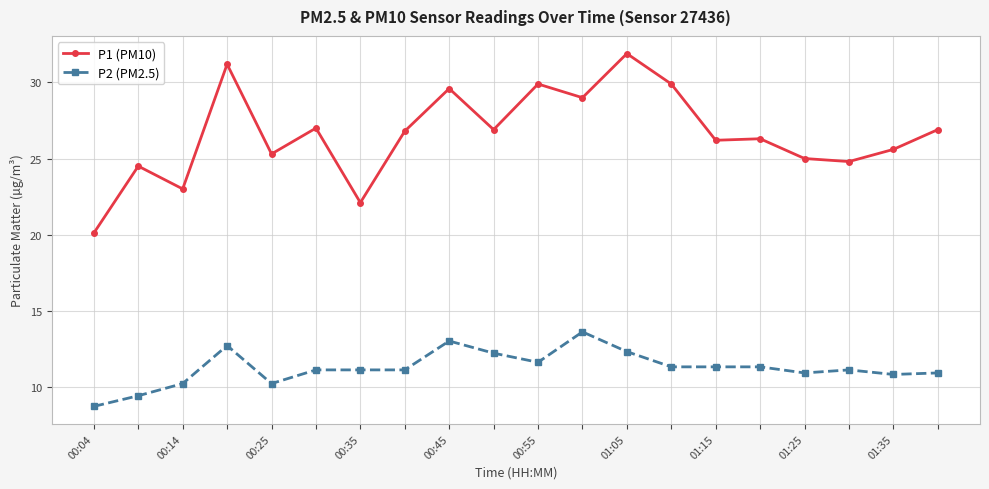

Rank the series by their average value, from highest to lowest.

P1 (PM10), P2 (PM2.5)